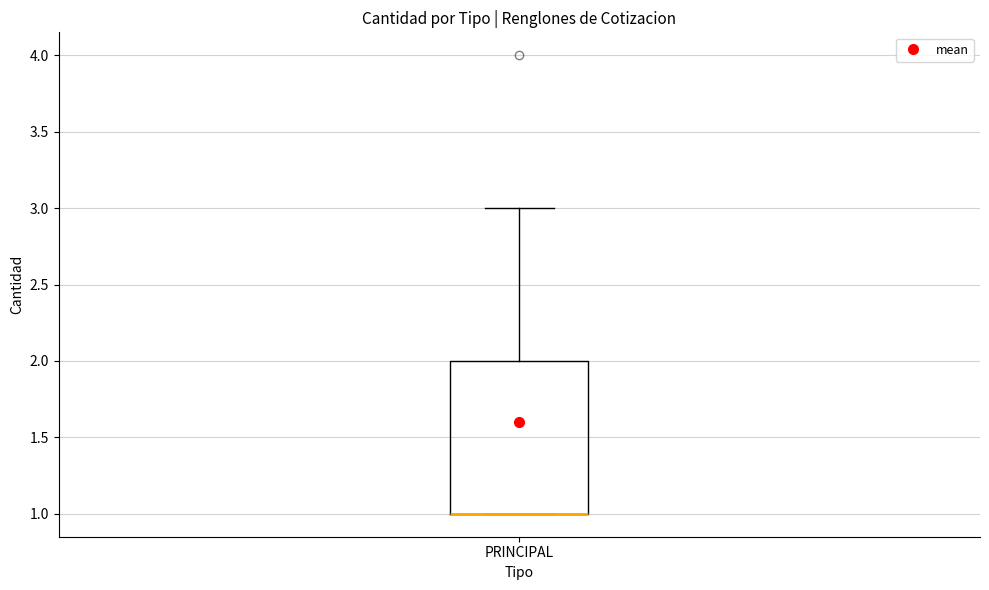

Where is the lower edge of the box for PRINCIPAL on the y-axis? The values are not printed on the chart, so give them approximately, as read against the axis.

1